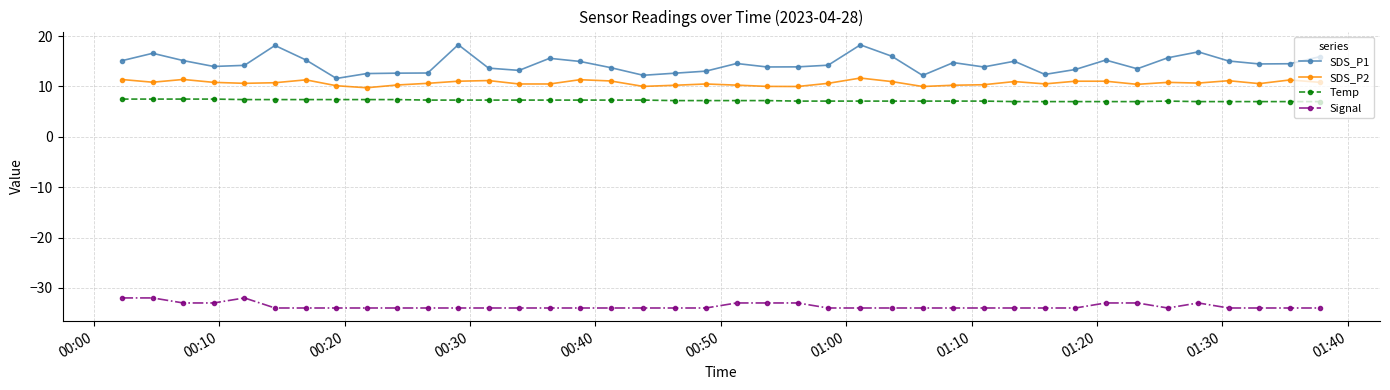

How many lines are shown in the chart?

4